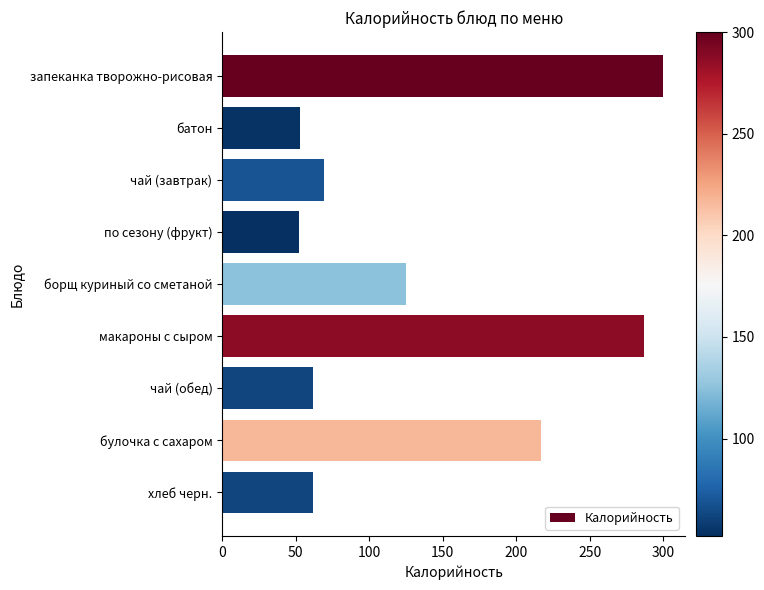

At which label is the value closest to 176?

булочка с сахаром